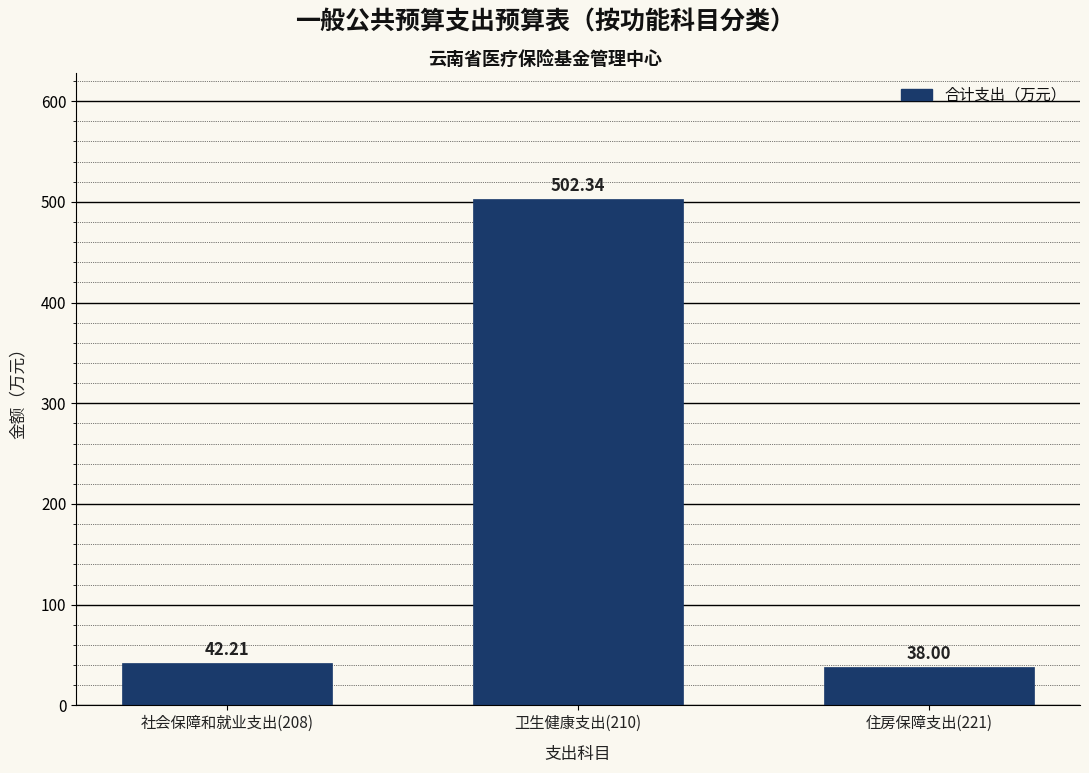

Rank the categories by value from highest to lowest.

卫生健康支出(210), 社会保障和就业支出(208), 住房保障支出(221)